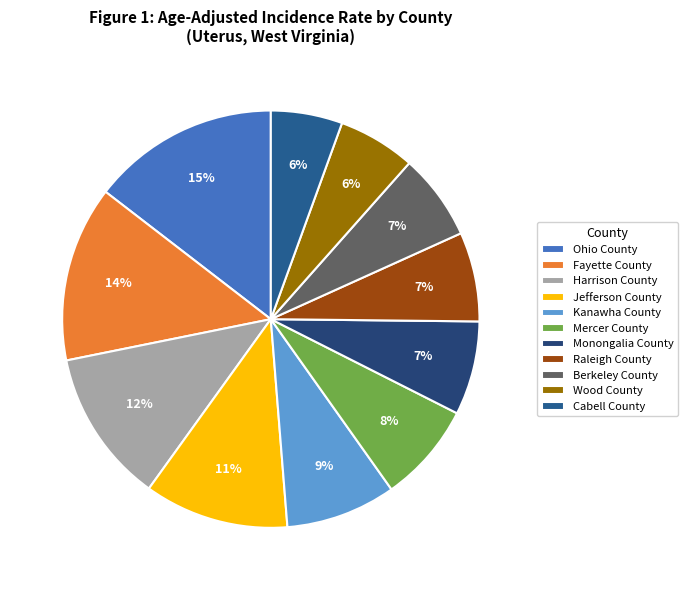

To the nearest percent, what portion does Wood County represent?

6%